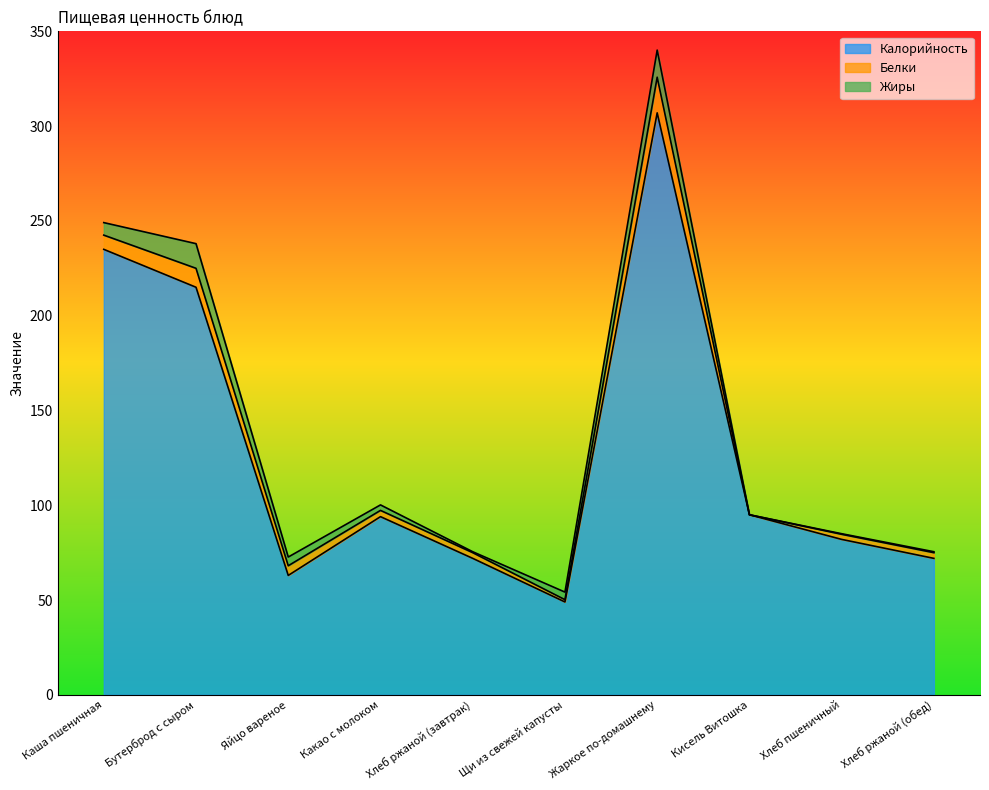

Reading left to right, what are all the values shown in this chart?

Калорийность: Каша пшеничная=235.0	Бутерброд с сыром=215.0	Яйцо вареное=63.0	Какао с молоком=94.0	Хлеб ржаной (завтрак)=72.0	Щи из свежей капусты=49.0	Жаркое по-домашнему=307.0	Кисель Витошка=95.0	Хлеб пшеничный=82.0	Хлеб ржаной (обед)=72.0
Белки: Каша пшеничная=7.5	Бутерброд с сыром=10.0	Яйцо вареное=5.1	Какао с молоком=3.3	Хлеб ржаной (завтрак)=3.0	Щи из свежей капусты=1.2	Жаркое по-домашнему=18.8	Кисель Витошка=0.0	Хлеб пшеничный=2.7	Хлеб ржаной (обед)=3.0
Жиры: Каша пшеничная=6.6	Бутерброд с сыром=13.0	Яйцо вареное=4.6	Какао с молоком=2.9	Хлеб ржаной (завтрак)=0.5	Щи из свежей капусты=4.0	Жаркое по-домашнему=14.3	Кисель Витошка=0.0	Хлеб пшеничный=0.3	Хлеб ржаной (обед)=0.5